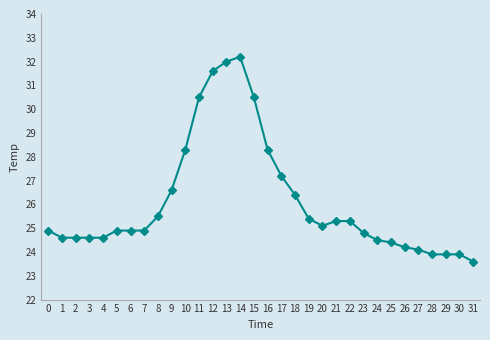

What is the change in value from 7 to 21?

+0.4